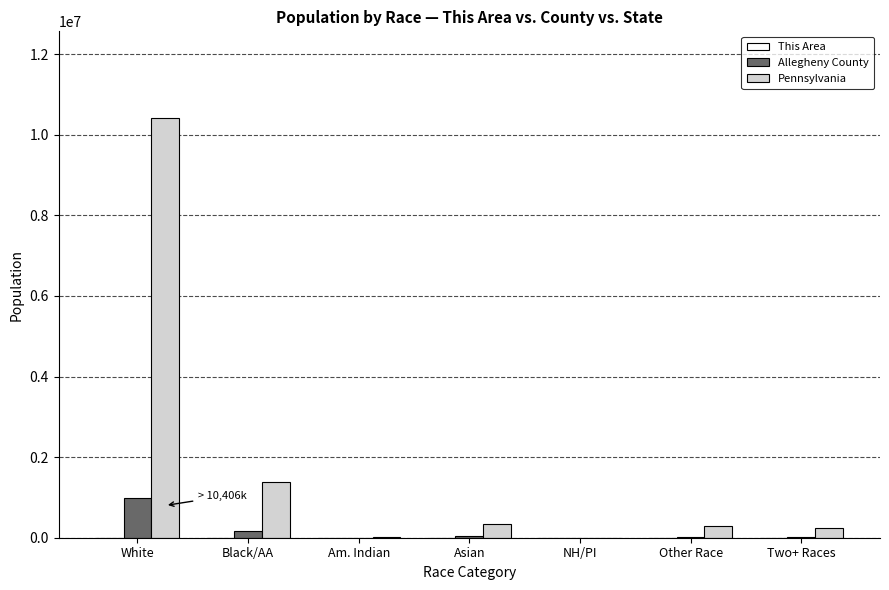

Which series has the largest total across all categories?

Pennsylvania